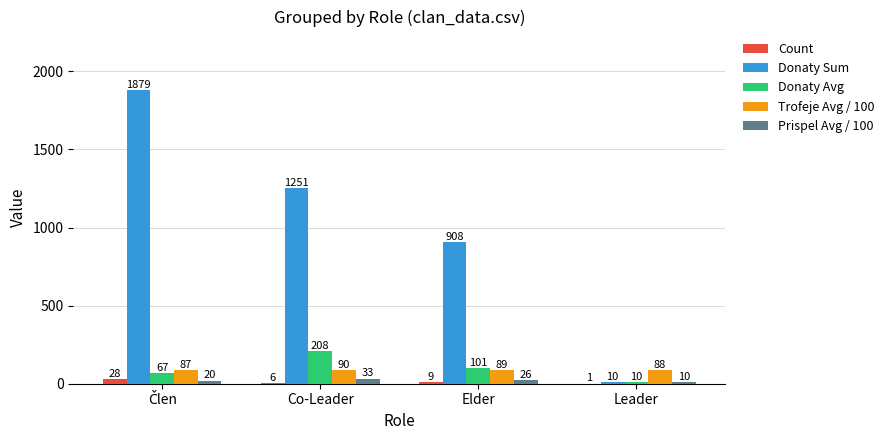

True or false: Donaty Avg has a value of 284 at Co-Leader.

False